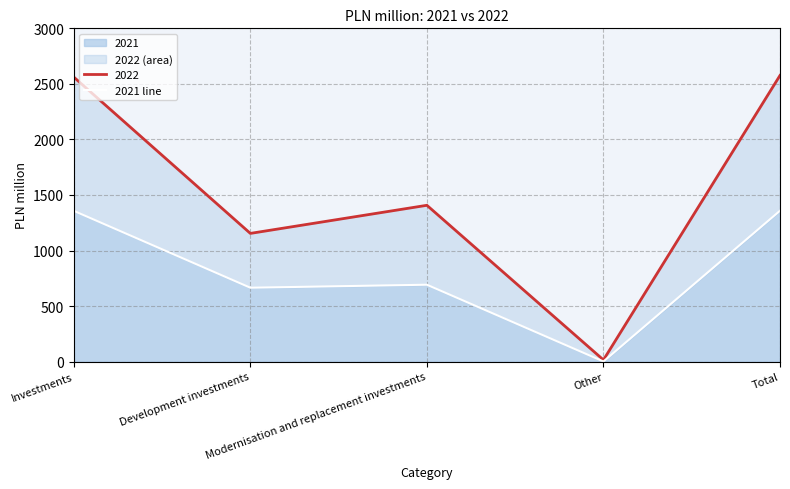

Rank the categories by value from highest to lowest.

Total, Investments, Modernisation and replacement investments, Development investments, Other